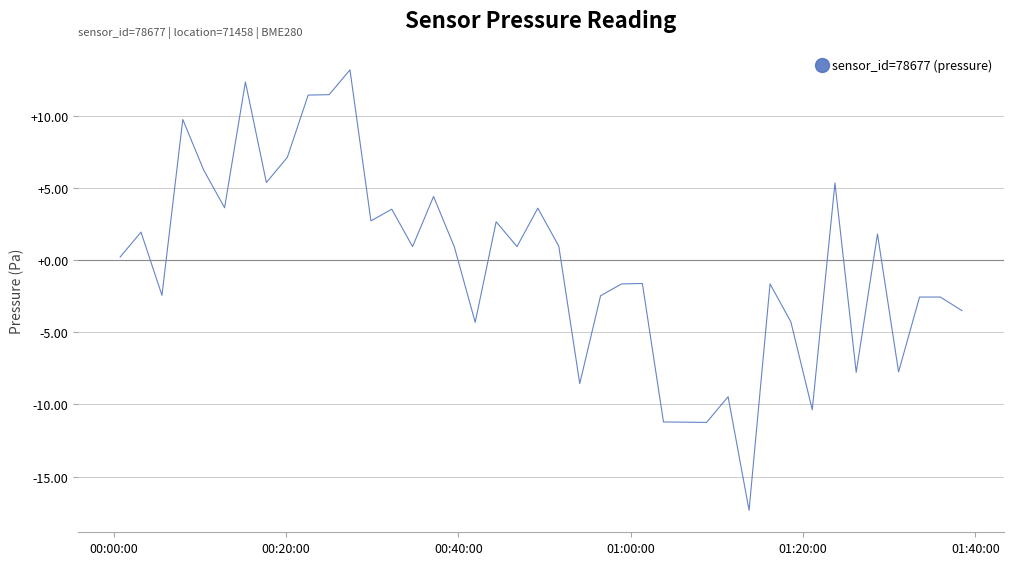

What is the greatest value displayed?

13.2